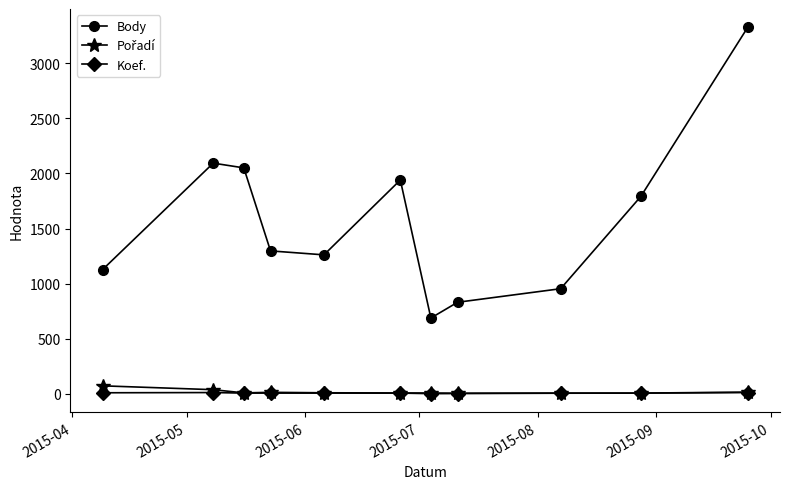

What is the maximum value shown in the chart?

3325